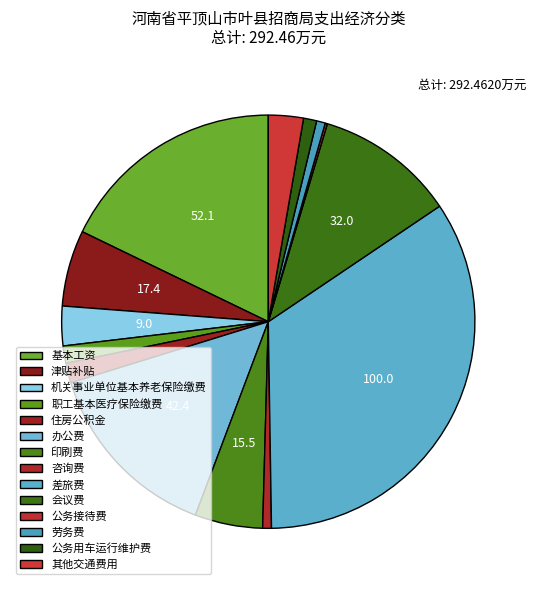

Count the number of slices in the pie.

14